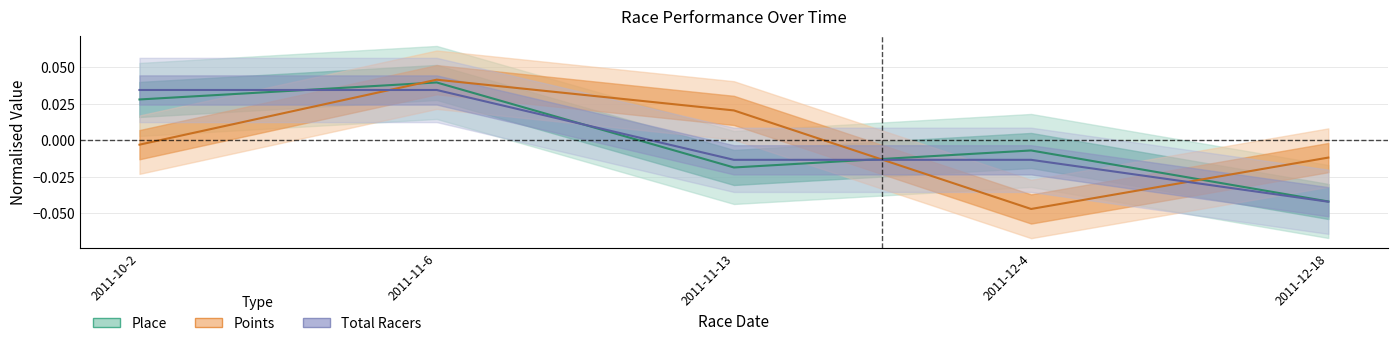

True or false: Total Racers has a value of 0.0 at 2011-10-2.

False